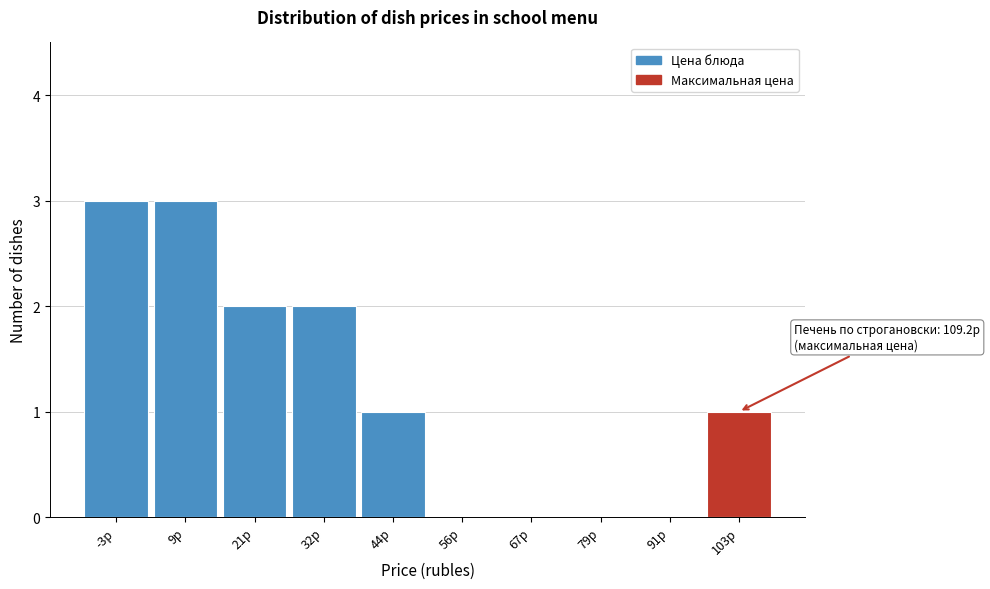

Reading left to right, what are all the values shown in this chart?

-3р=3	9р=3	21р=2	32р=2	44р=1	56р=0	67р=0	79р=0	91р=0	103р=1